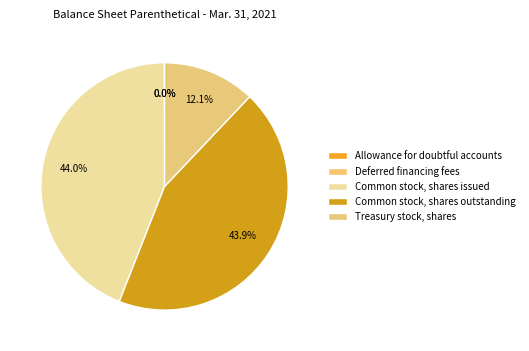

Count the number of slices in the pie.

5